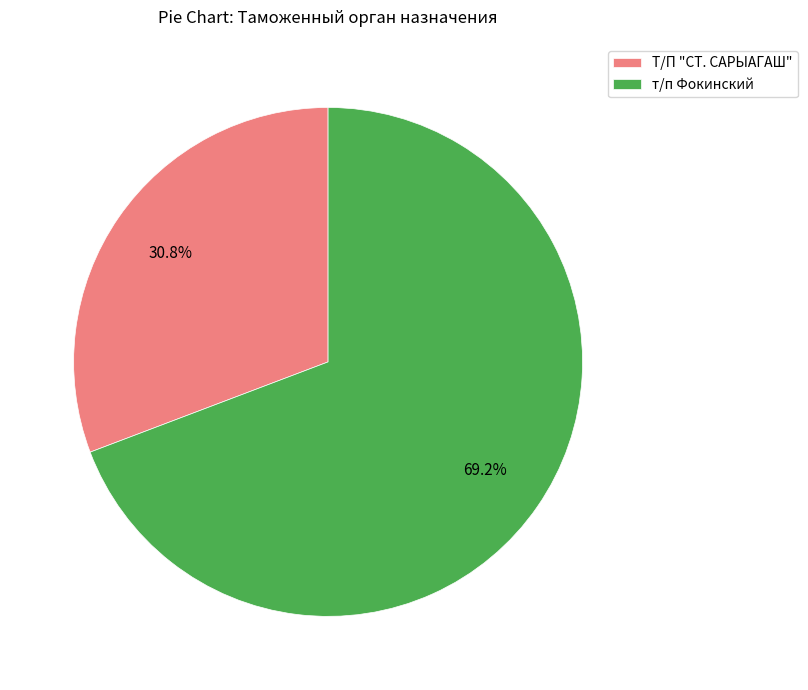

True or false: т/п Фокинский accounts for 69% of the total.

True